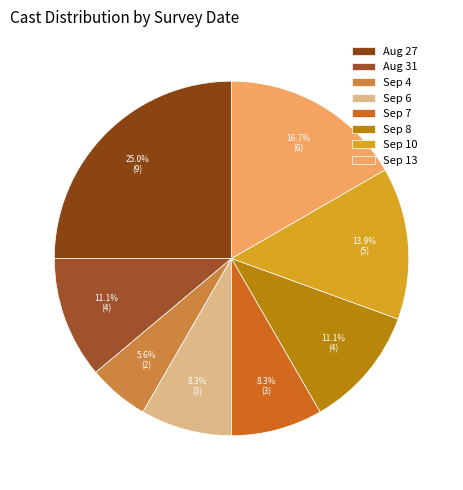

Which slice is the smallest?

Sep 4